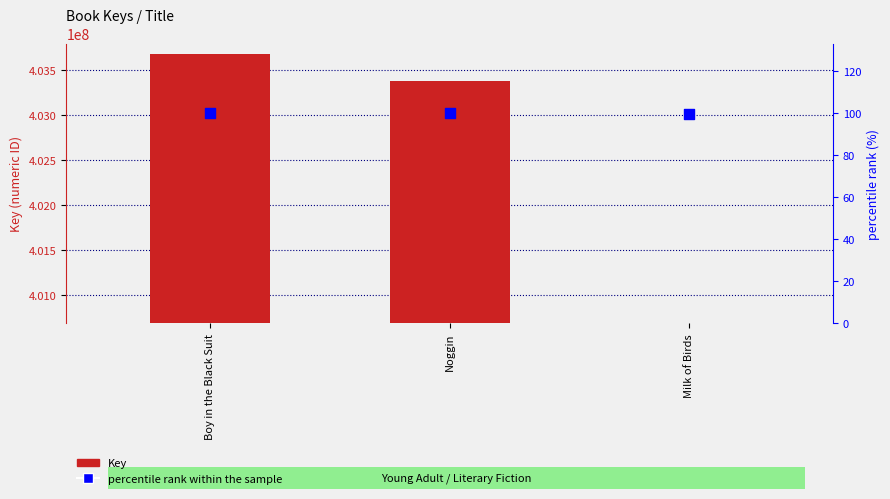

What are all the series names shown in the legend?

Key, percentile rank within the sample